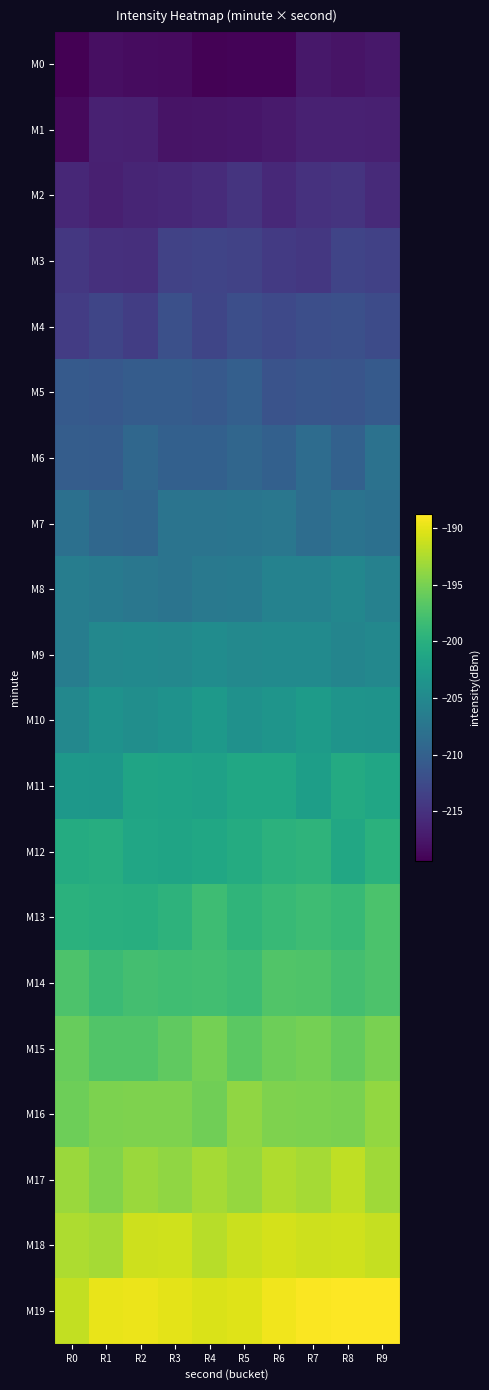

Reading right to left, transcribe all the data shown in this chart.

M0: R9=-217.4	R8=-217.8	R7=-217.4	R6=-219.2	R5=-219.1	R4=-219.3	R3=-218.5	R2=-218.4	R1=-218.1	R0=-219.4
M1: R9=-216.8	R8=-216.6	R7=-216.6	R6=-217.2	R5=-217.6	R4=-217.7	R3=-217.8	R2=-216.7	R1=-216.6	R0=-218.7
M2: R9=-215.8	R8=-214.8	R7=-215.1	R6=-215.9	R5=-214.9	R4=-215.7	R3=-216.0	R2=-216.3	R1=-216.8	R0=-216.0
M3: R9=-213.5	R8=-213.1	R7=-214.4	R6=-214.2	R5=-213.3	R4=-213.2	R3=-213.3	R2=-215.3	R1=-215.2	R0=-214.5
M4: R9=-212.5	R8=-211.9	R7=-212.1	R6=-212.7	R5=-212.1	R4=-213.1	R3=-211.9	R2=-213.8	R1=-213.1	R0=-214.0
M5: R9=-210.7	R8=-211.4	R7=-211.3	R6=-211.6	R5=-210.1	R4=-210.9	R3=-210.5	R2=-210.5	R1=-211.0	R0=-210.8
M6: R9=-207.9	R8=-209.8	R7=-208.5	R6=-210.0	R5=-209.4	R4=-210.0	R3=-210.0	R2=-209.2	R1=-210.5	R0=-210.4
M7: R9=-208.1	R8=-207.8	R7=-208.5	R6=-207.3	R5=-207.5	R4=-207.7	R3=-207.6	R2=-209.4	R1=-209.1	R0=-208.2
M8: R9=-205.9	R8=-205.2	R7=-205.9	R6=-205.8	R5=-206.8	R4=-207.0	R3=-207.6	R2=-207.2	R1=-206.8	R0=-206.5
M9: R9=-205.1	R8=-205.4	R7=-204.8	R6=-204.7	R5=-205.0	R4=-204.6	R3=-205.1	R2=-204.9	R1=-205.1	R0=-206.5
M10: R9=-203.7	R8=-203.5	R7=-202.6	R6=-203.5	R5=-203.9	R4=-202.8	R3=-203.7	R2=-204.3	R1=-203.8	R0=-205.1
M11: R9=-201.3	R8=-200.7	R7=-202.3	R6=-201.2	R5=-201.2	R4=-201.8	R3=-201.6	R2=-201.5	R1=-203.2	R0=-203.1
M12: R9=-199.8	R8=-201.0	R7=-199.4	R6=-199.7	R5=-200.6	R4=-201.1	R3=-201.5	R2=-201.3	R1=-200.3	R0=-200.6
M13: R9=-197.4	R8=-198.8	R7=-198.2	R6=-198.8	R5=-199.3	R4=-198.2	R3=-199.6	R2=-200.2	R1=-200.1	R0=-199.9
M14: R9=-197.3	R8=-197.9	R7=-197.1	R6=-197.1	R5=-198.4	R4=-198.0	R3=-198.1	R2=-197.9	R1=-198.5	R0=-197.3
M15: R9=-194.9	R8=-196.0	R7=-195.1	R6=-195.5	R5=-196.5	R4=-195.1	R3=-196.3	R2=-197.1	R1=-197.1	R0=-195.9
M16: R9=-193.7	R8=-194.9	R7=-194.8	R6=-194.7	R5=-193.8	R4=-195.4	R3=-194.7	R2=-194.6	R1=-194.8	R0=-195.5
M17: R9=-193.1	R8=-191.6	R7=-192.9	R6=-192.4	R5=-193.6	R4=-192.8	R3=-193.8	R2=-193.4	R1=-194.5	R0=-193.3
M18: R9=-191.4	R8=-190.9	R7=-191.0	R6=-190.7	R5=-191.1	R4=-192.1	R3=-191.0	R2=-191.0	R1=-192.8	R0=-192.5
M19: R9=-188.8	R8=-188.7	R7=-188.9	R6=-189.3	R5=-190.2	R4=-190.4	R3=-190.0	R2=-189.6	R1=-189.8	R0=-191.5